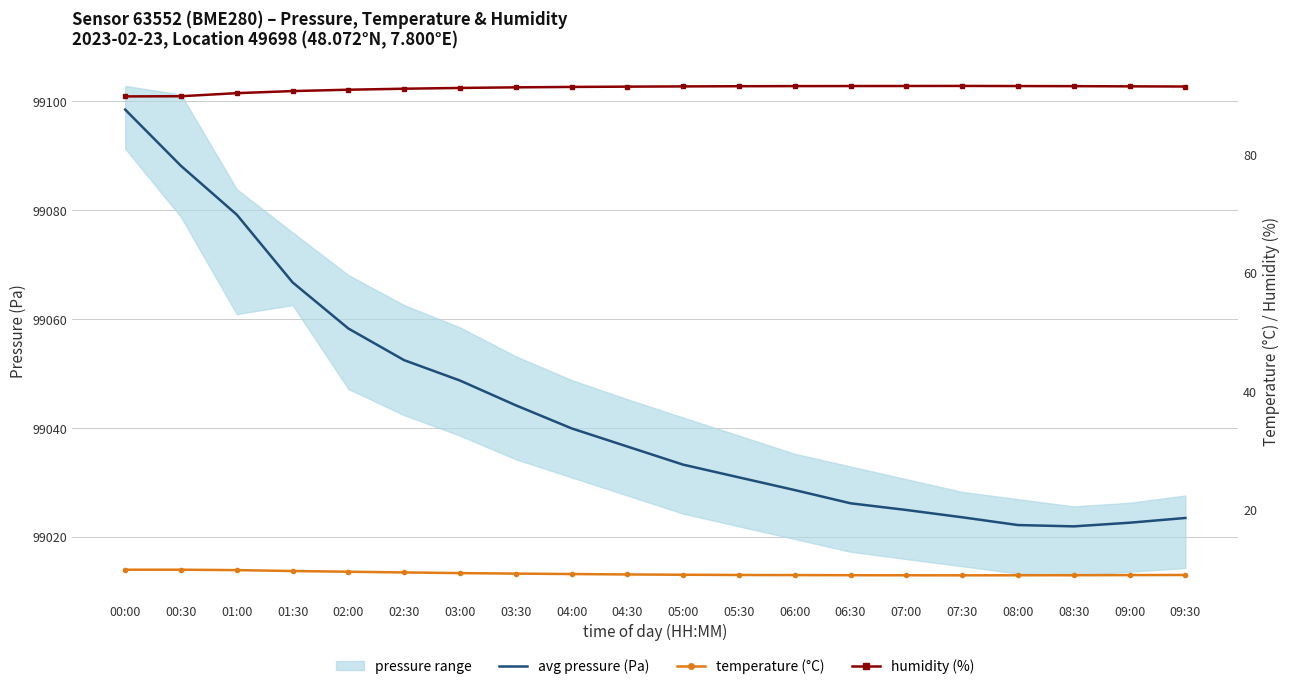

Which has a higher value, 08:00 or 09:30?

09:30